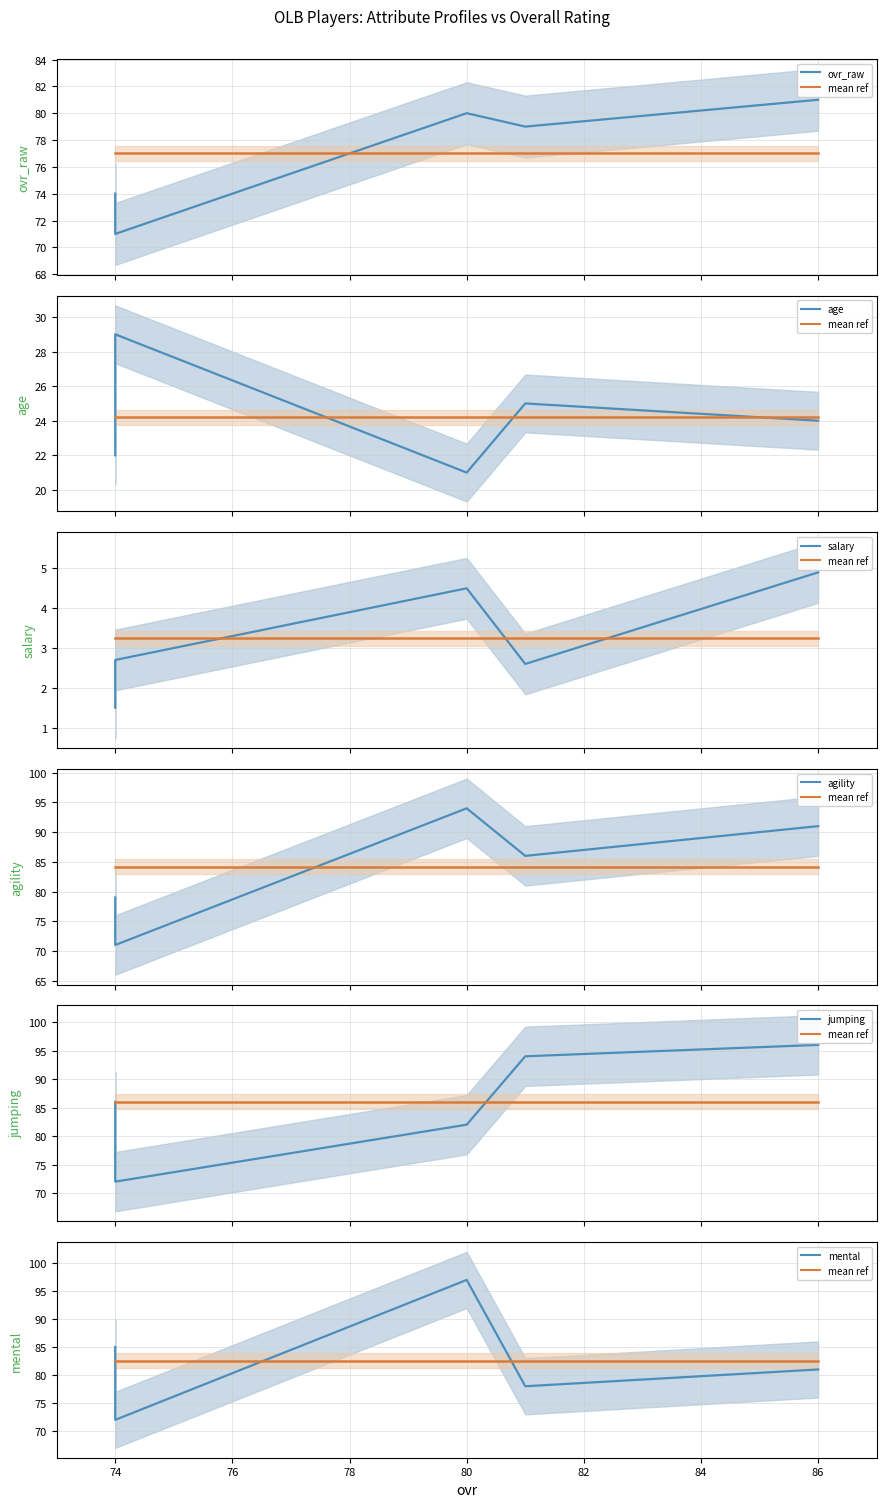

How many data points does each series have?

5